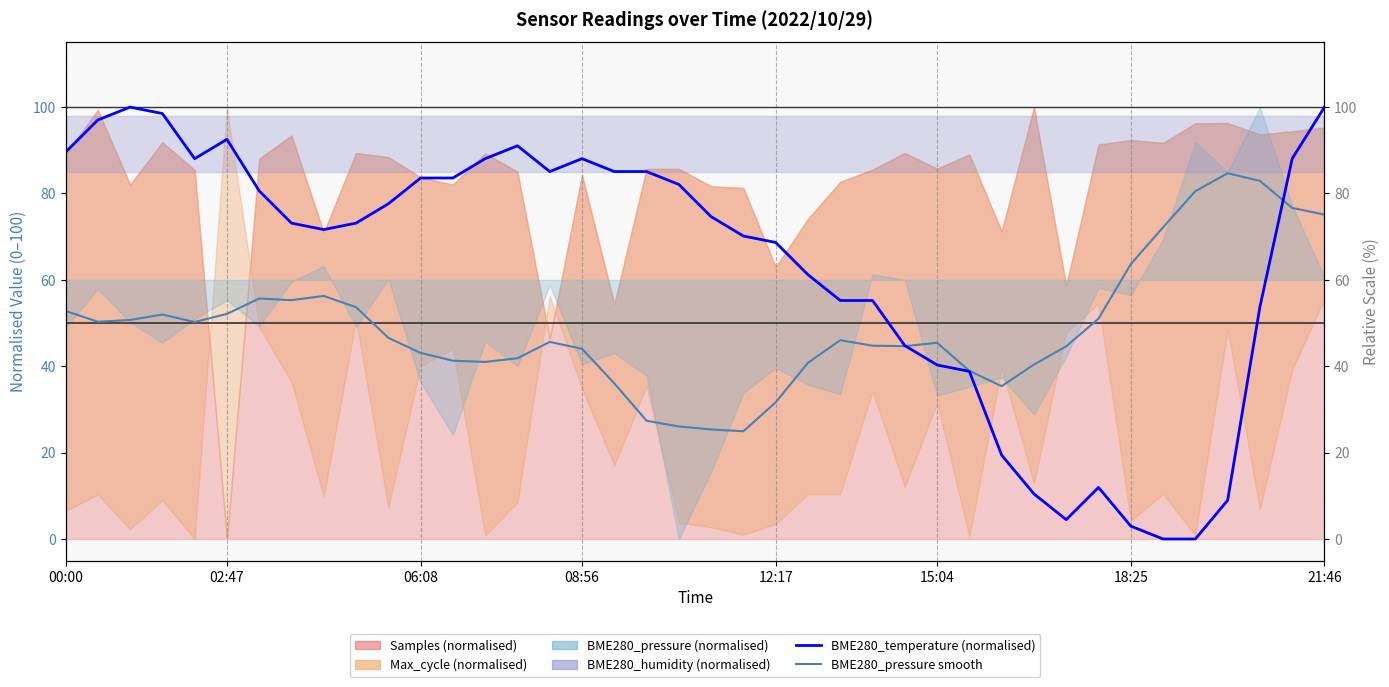

Which category has the lowest value across all series?

34